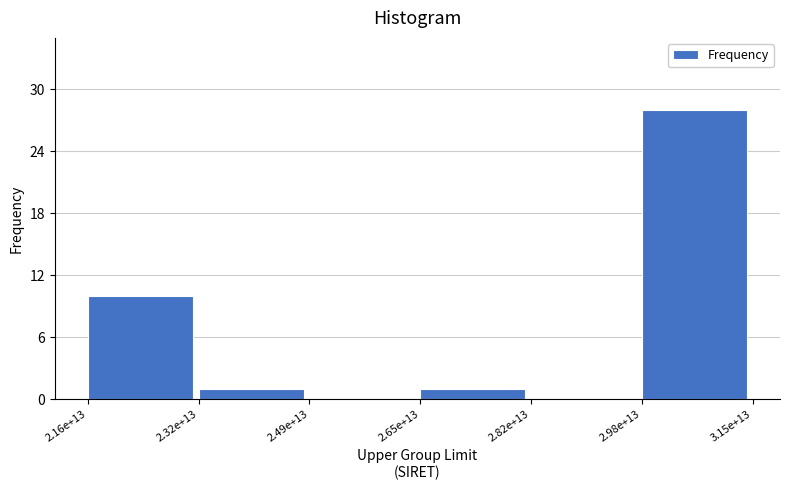

Reading right to left, list all the values displayed in this chart.

2.98e+13=28	2.82e+13=0	2.65e+13=1	2.49e+13=0	2.32e+13=1	2.16e+13=10